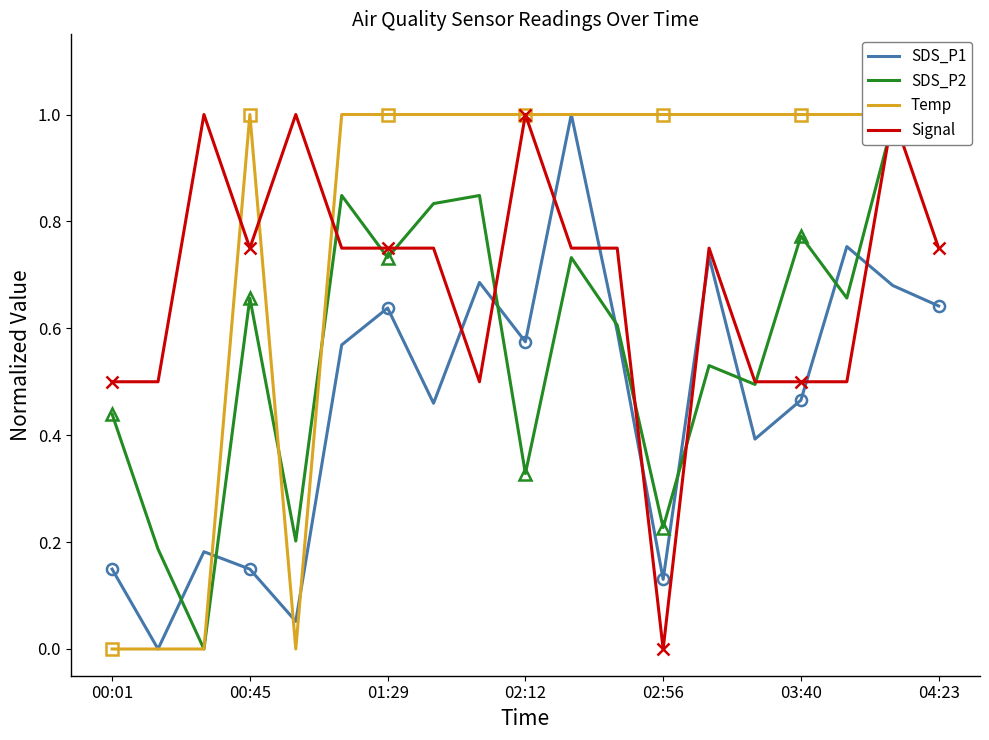

Between which two adjacent categories do Signal and SDS_P1 first intersect?

7 and 8